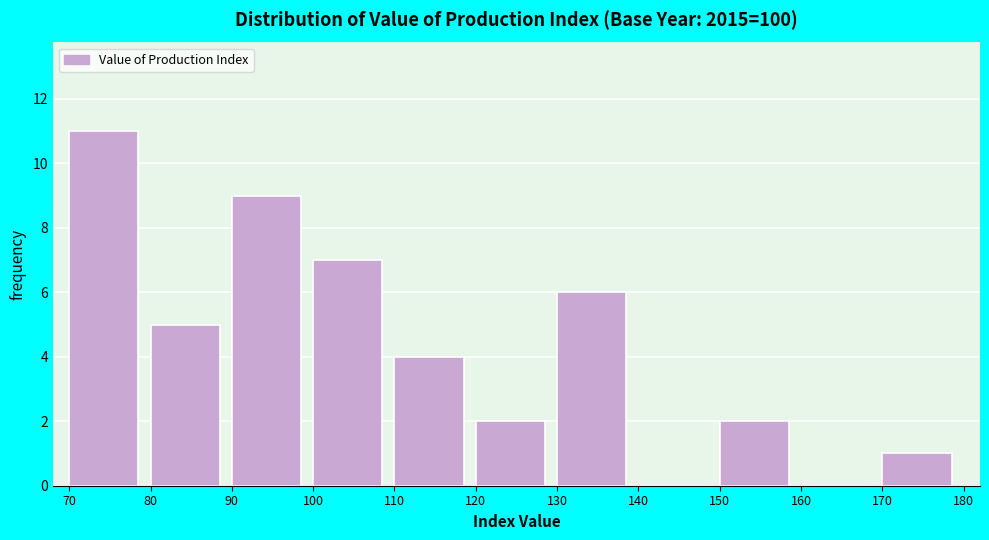

What is the height of the bar covering 70 to 80 on the x-axis? The values are not printed on the chart, so give them approximately, as read against the axis.

11